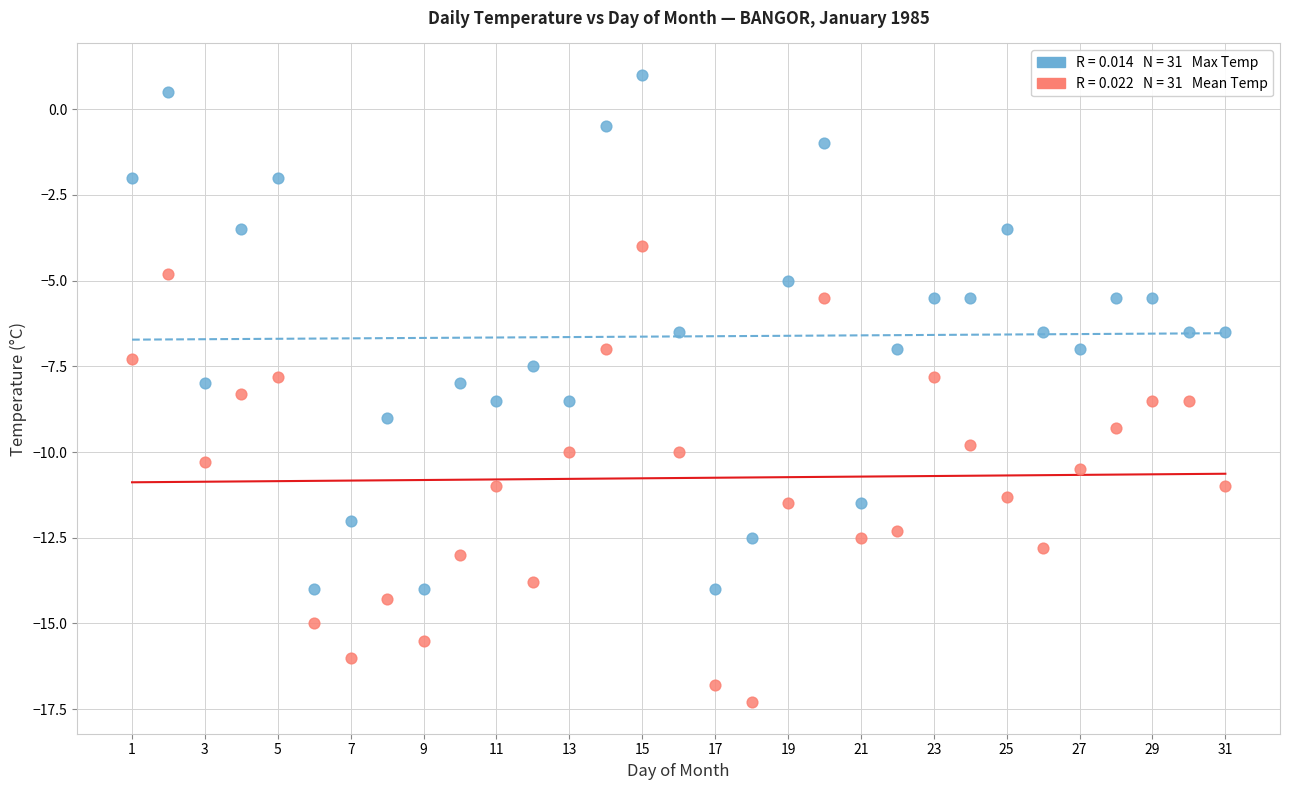

Across all data points, what is the range of X values (max minus min)?

30.0